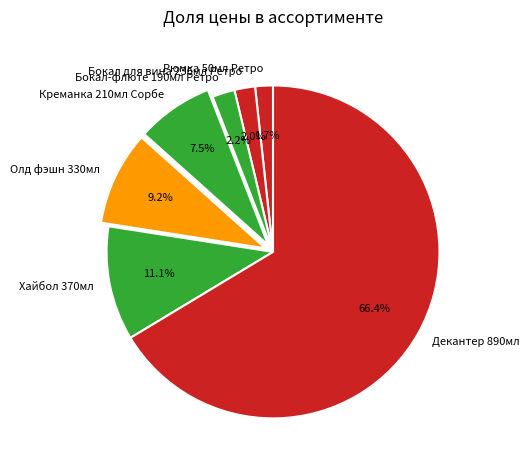

Does any single category account for the majority?

Yes